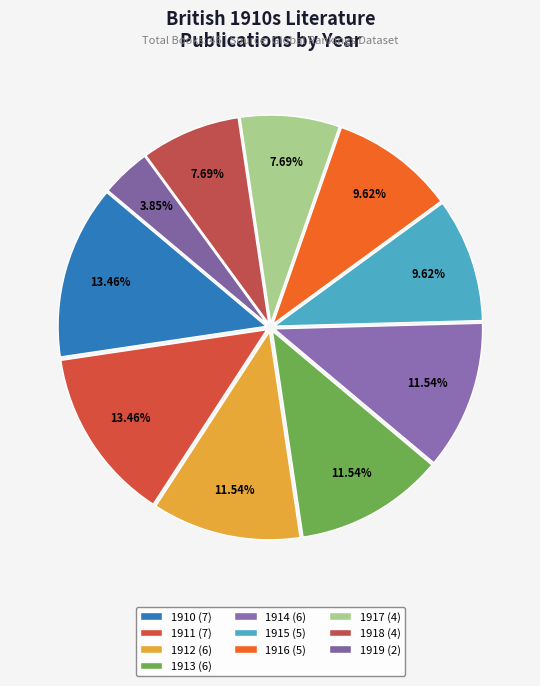

Count the number of slices in the pie.

10